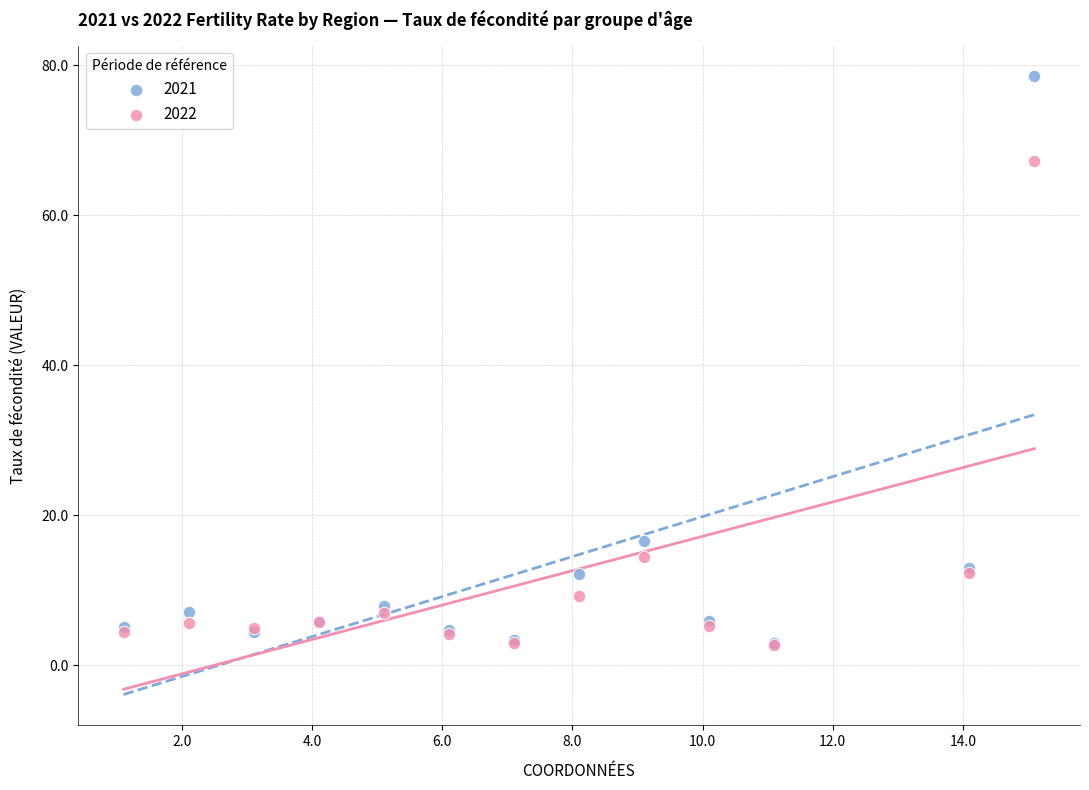

Across all series, what Y value is closest to 40?

16.6